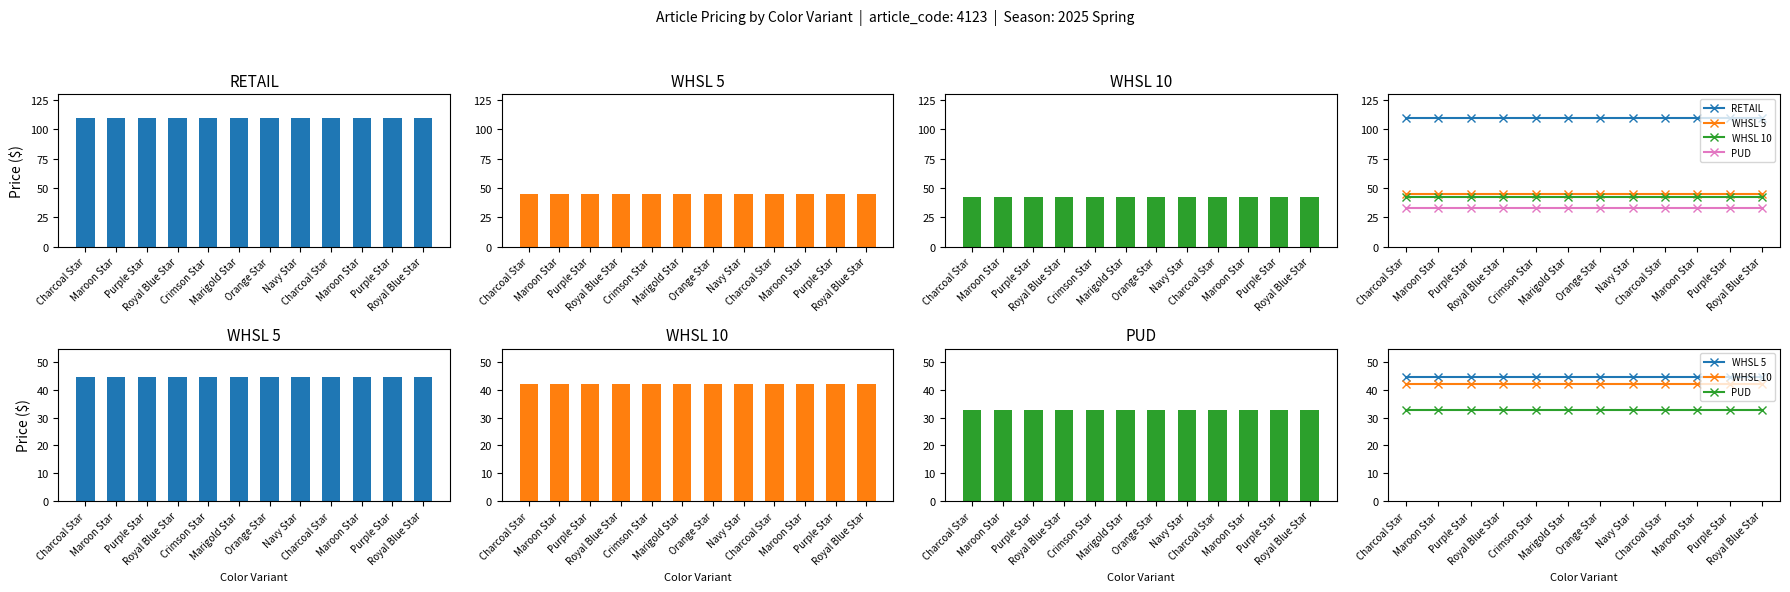

Is it true that PUD equals 32.9 at Charcoal Star?

True